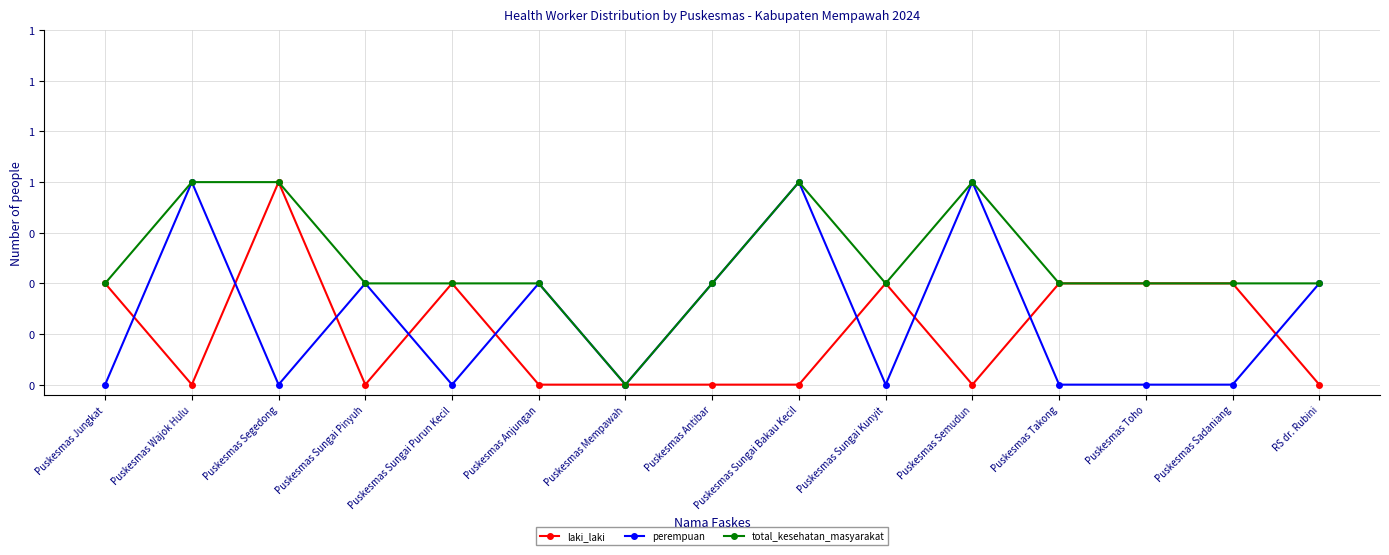

At which category is the sum across all series the highest?

Puskesmas Wajok Hulu